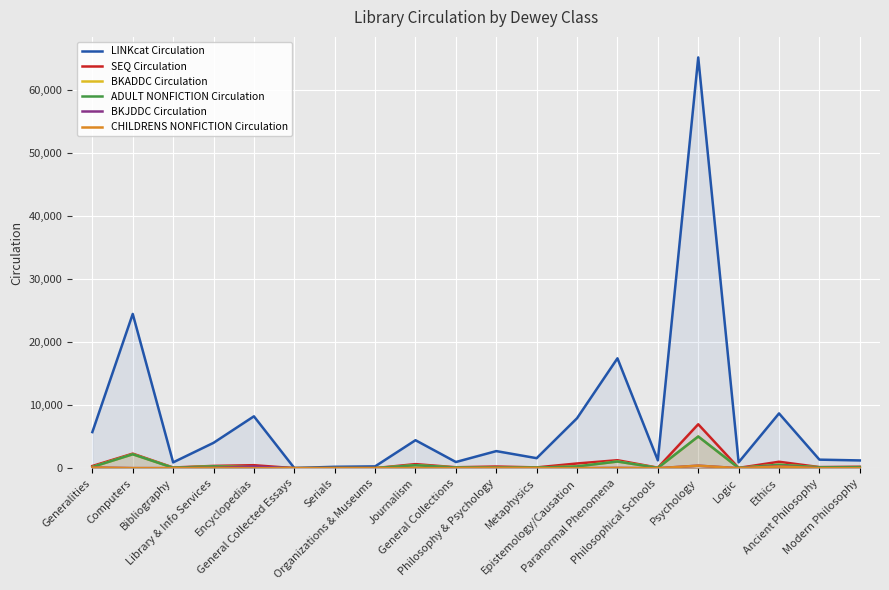

The value of CHILDRENS NONFICTION Circulation at General Collections is 7. True or false?

True